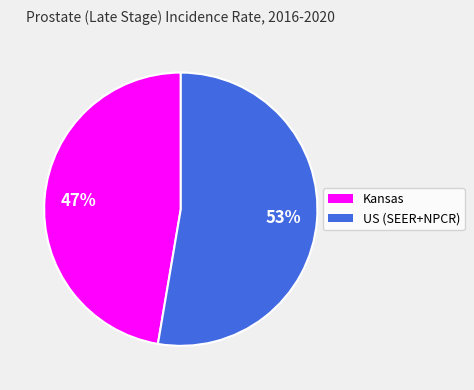

What is the largest slice in the pie chart?

US (SEER+NPCR)